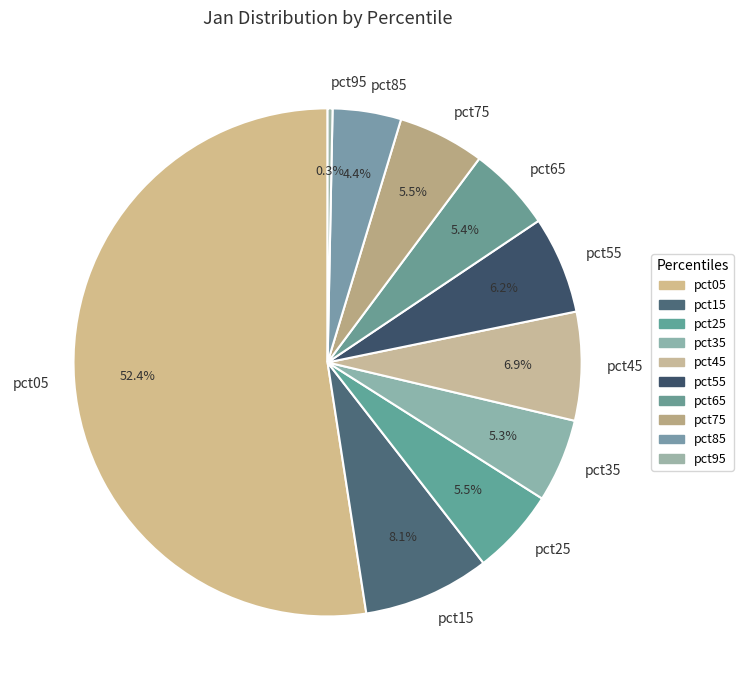

Between pct15 and pct45, which is larger?

pct15